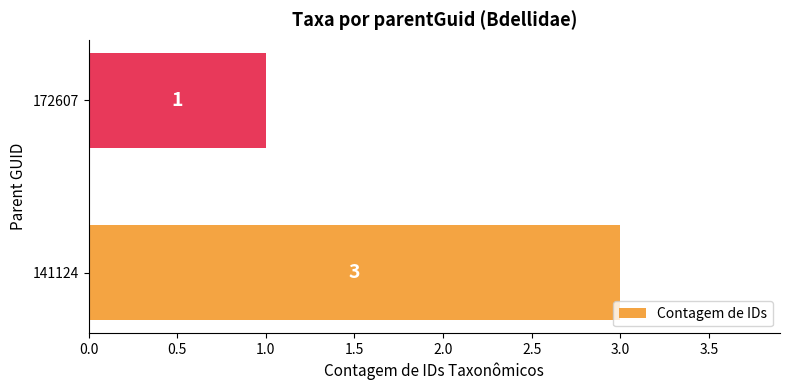

What is the sum of all values?

4